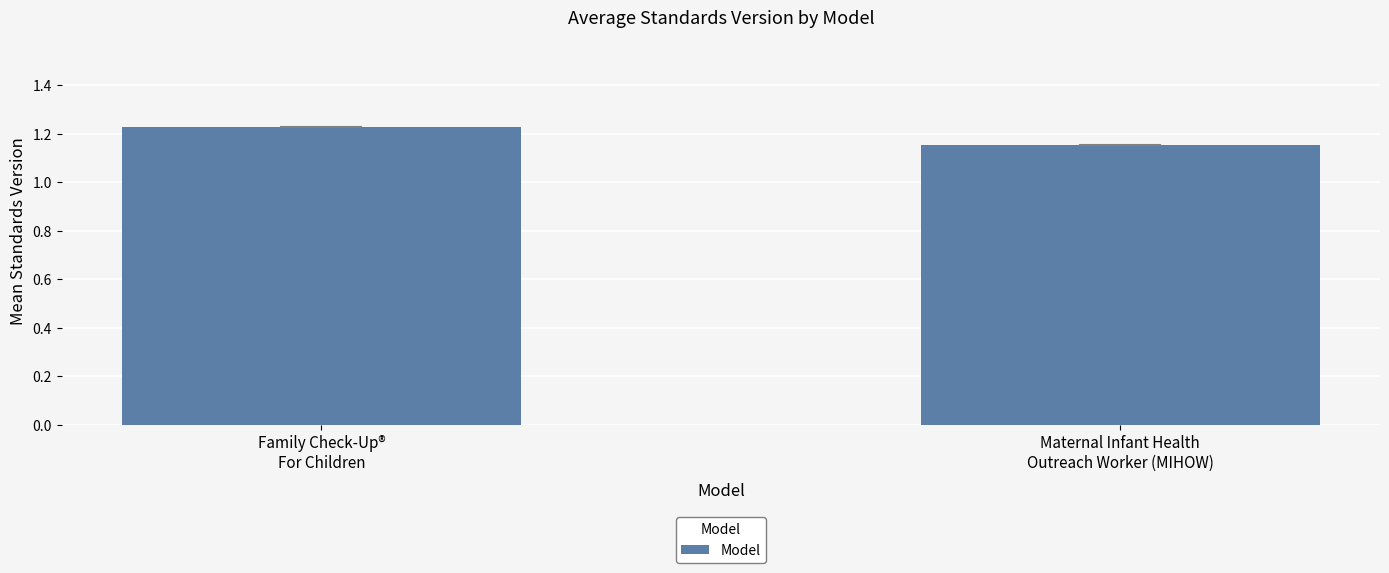

At which category does the chart reach its minimum across all series?

Maternal Infant Health
Outreach Worker (MIHOW)